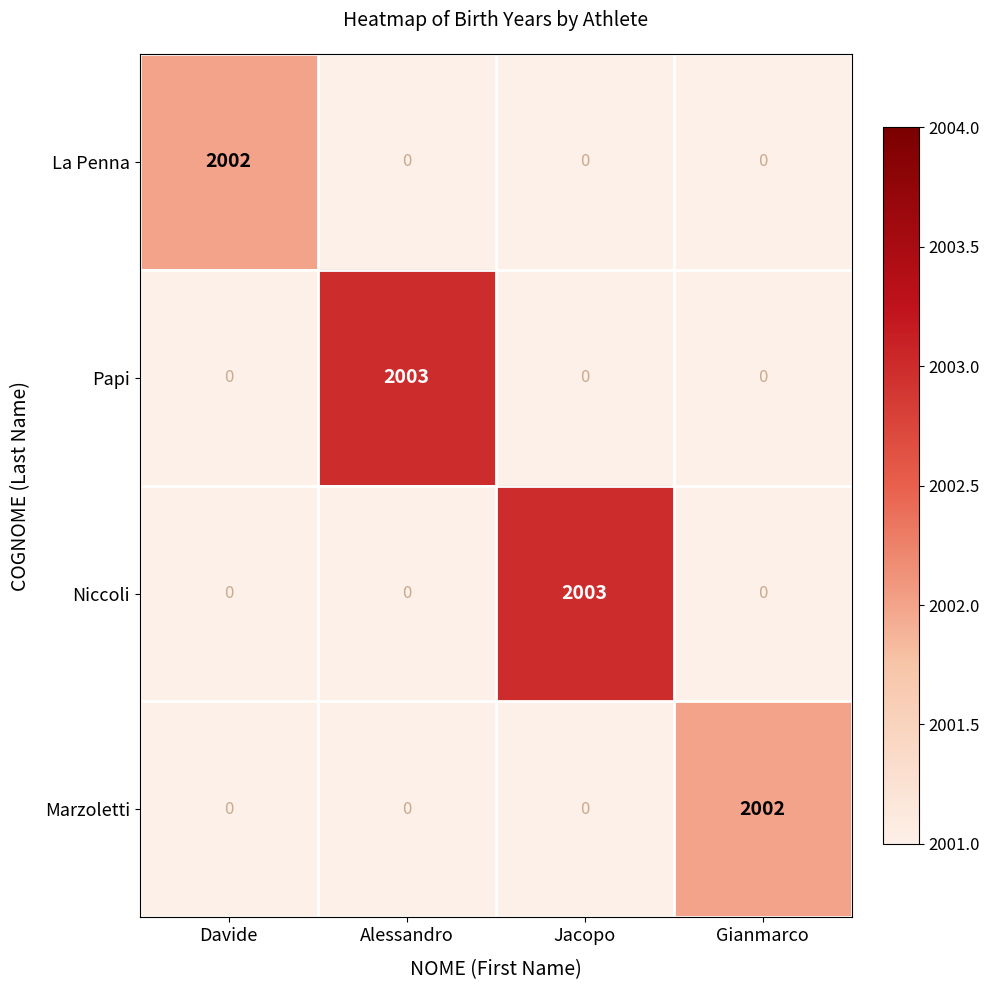

What is the maximum value shown in the chart?

2003